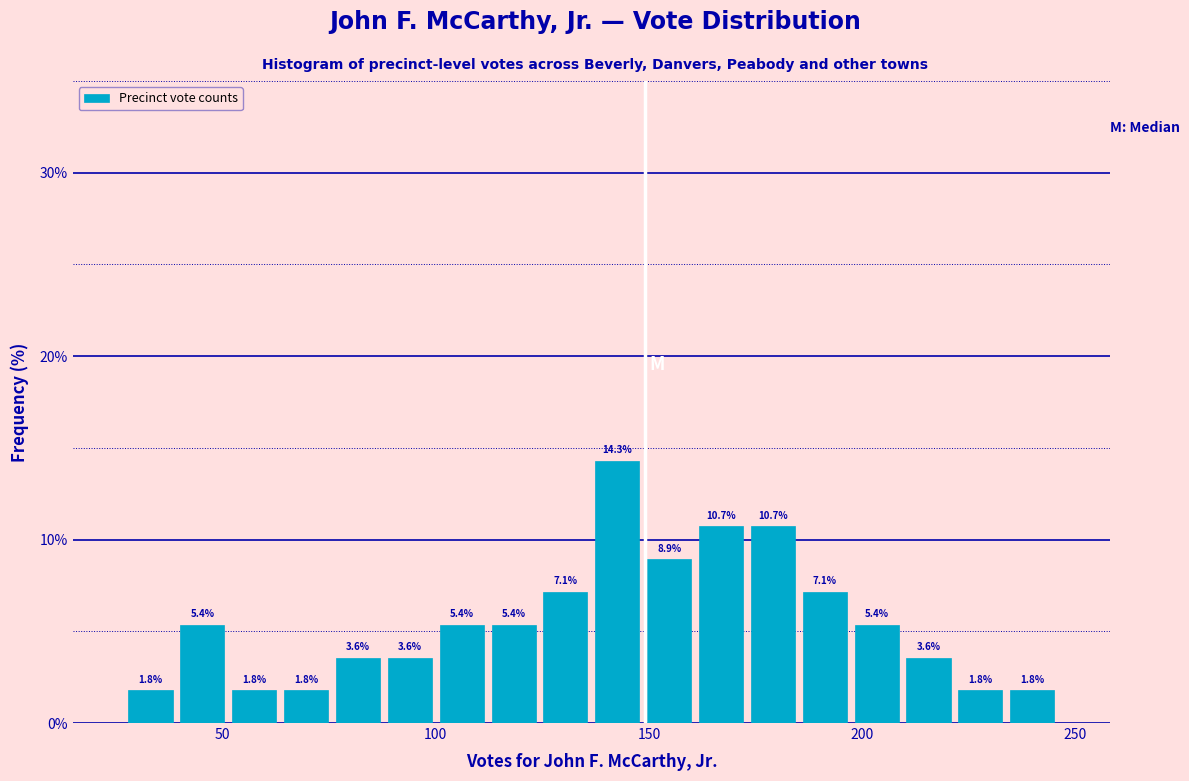

Read against the x-axis, roughly where is the centre of the tallest bar?

145